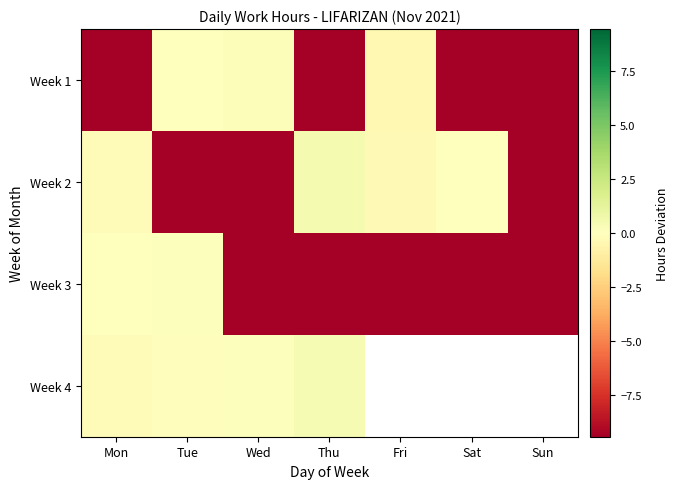

What is the minimum value for Week 1?

-9.4